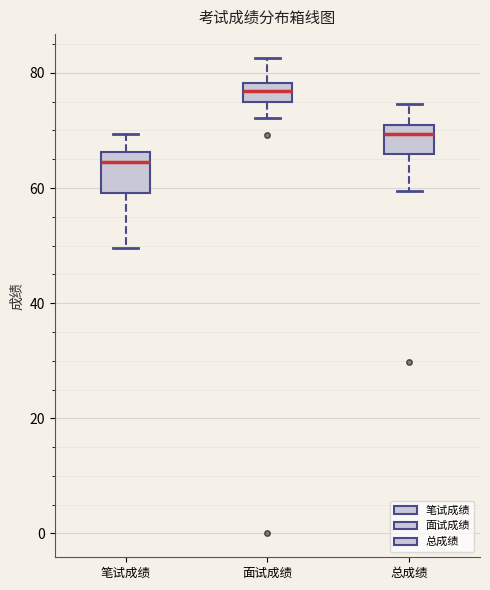

Where does the lower whisker of the box for 笔试成绩 end on the y-axis? The values are not printed on the chart, so give them approximately, as read against the axis.

50